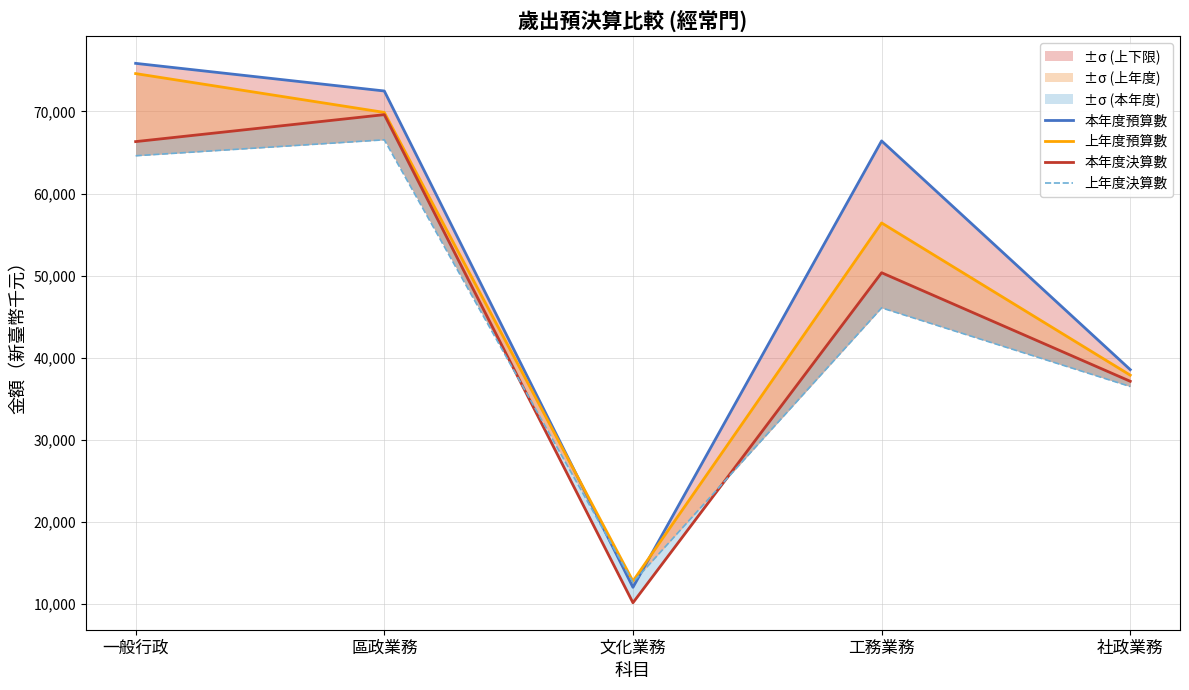

Reading left to right, transcribe all the data shown in this chart.

本年度預算數: 一般行政=75859	區政業務=72494	文化業務=12068	工務業務=66415	社政業務=38566
上年度預算數: 一般行政=74612	區政業務=69884	文化業務=12822	工務業務=56428	社政業務=37894
本年度決算數: 一般行政=66331	區政業務=69613	文化業務=10188	工務業務=50368	社政業務=37149
上年度決算數: 一般行政=64607	區政業務=66550	文化業務=12665	工務業務=46090	社政業務=36512